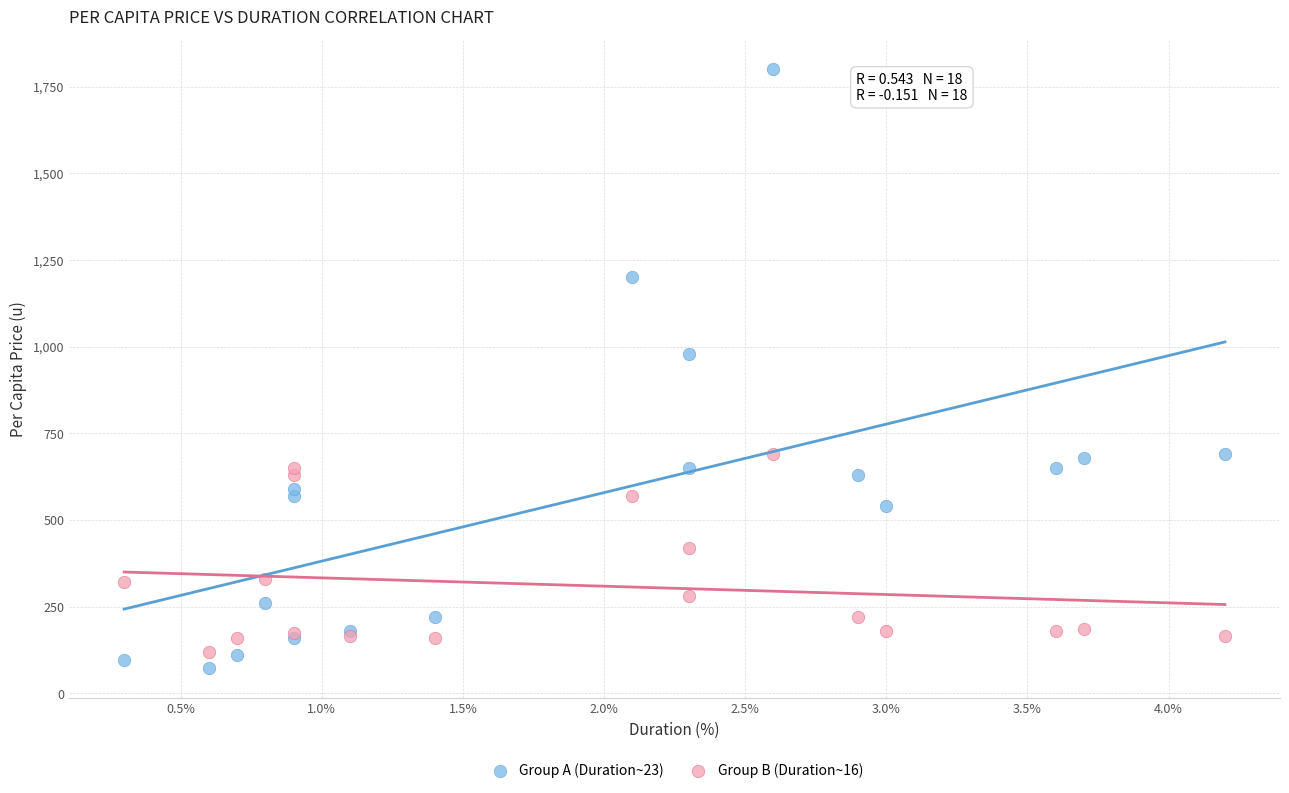

Which series contains the lowest Y value?

Group A (Duration~23)